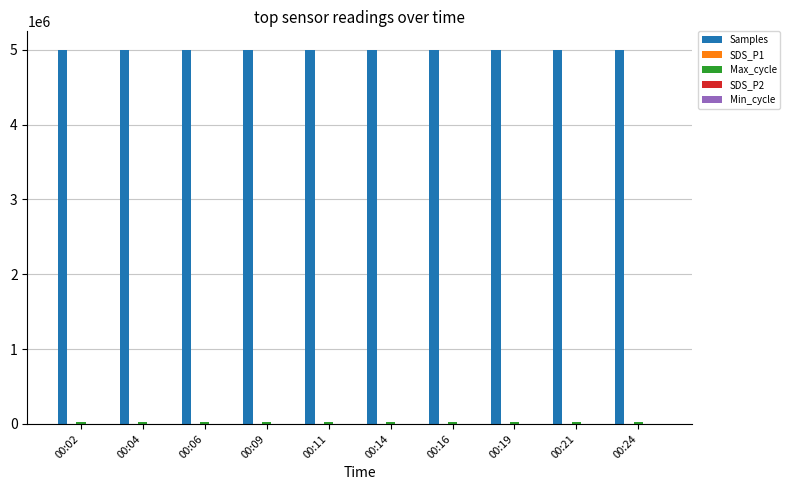

What is the sum of all Samples values?

49962496.0